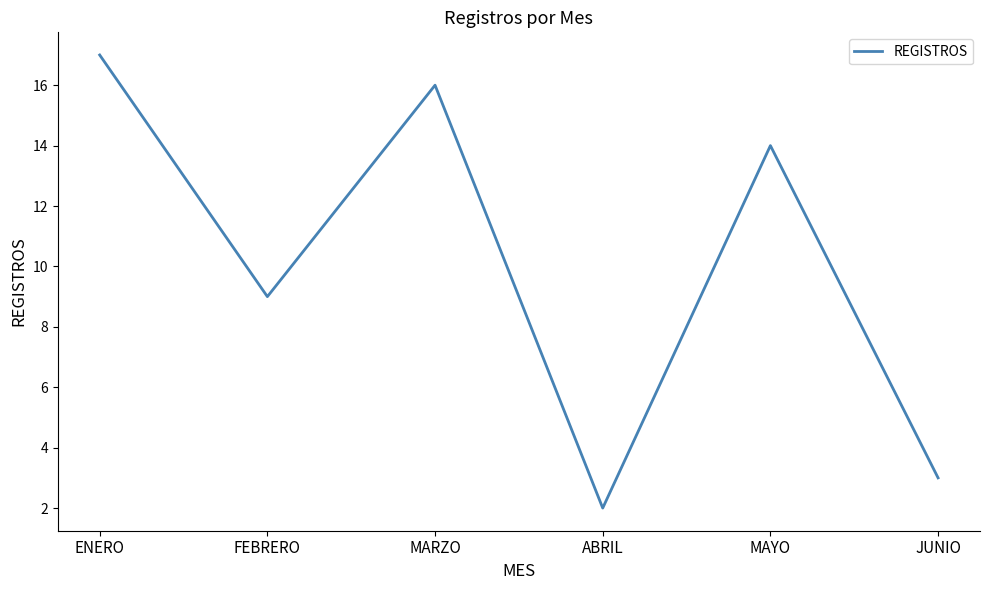

What is the smallest value displayed?

2